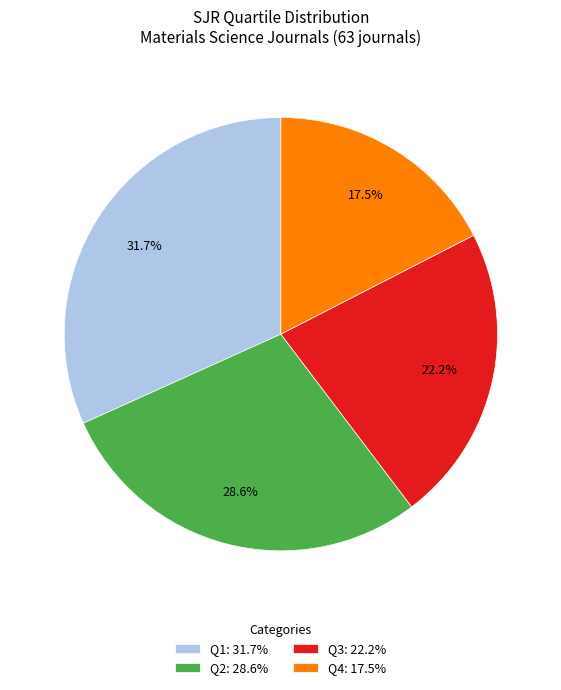

Count the number of slices in the pie.

4